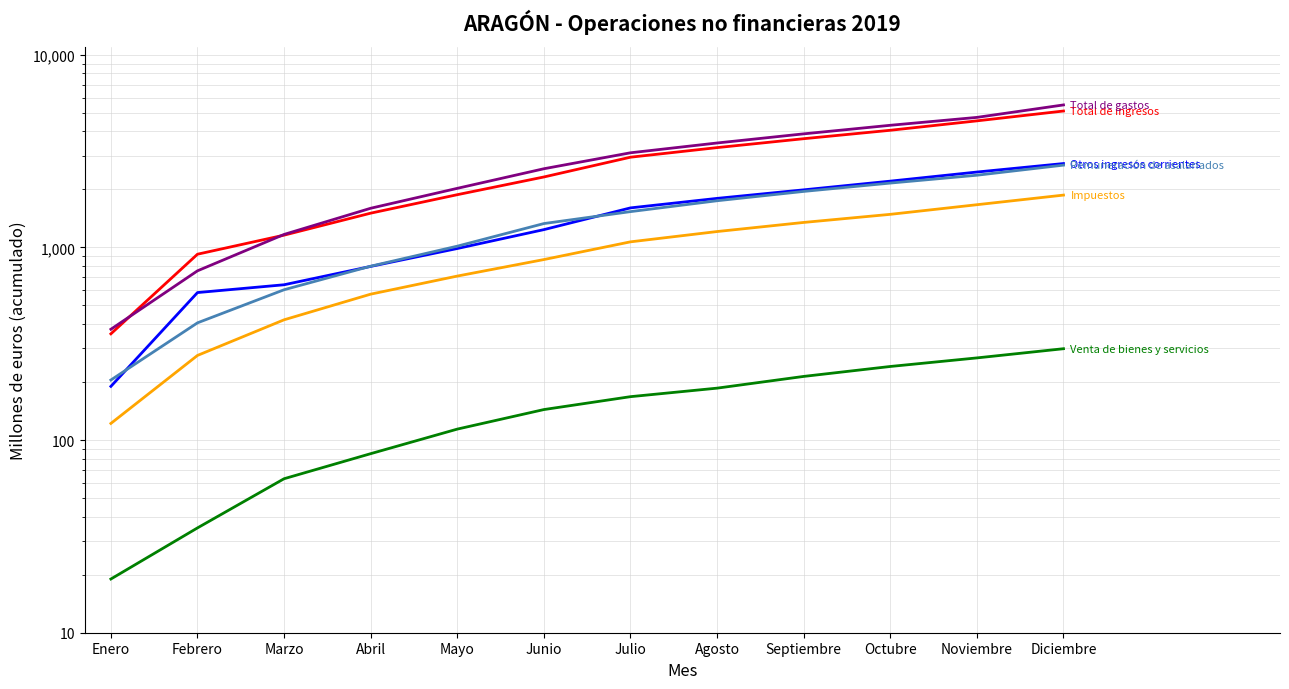

How many data points in Total de gastos are less than 3099?

6